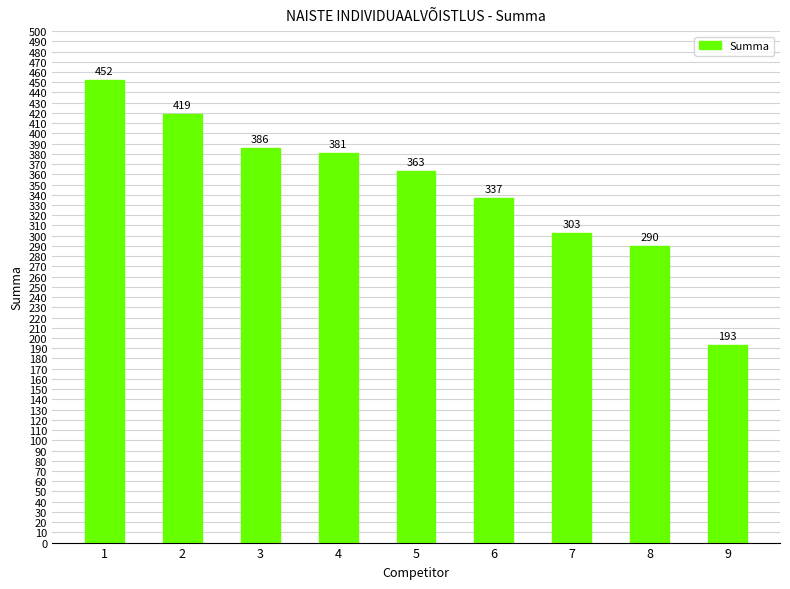

Where is the data nearest to the value 322?

6